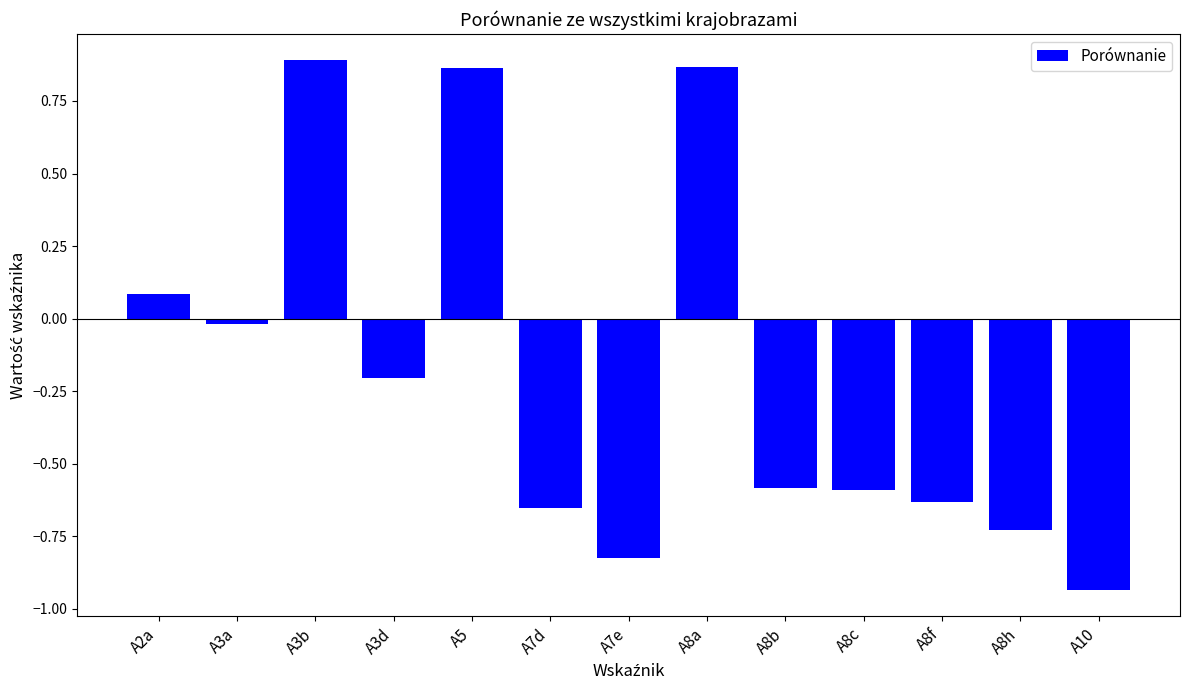

The chart shows a value of 1.2 at A3b. True or false?

False